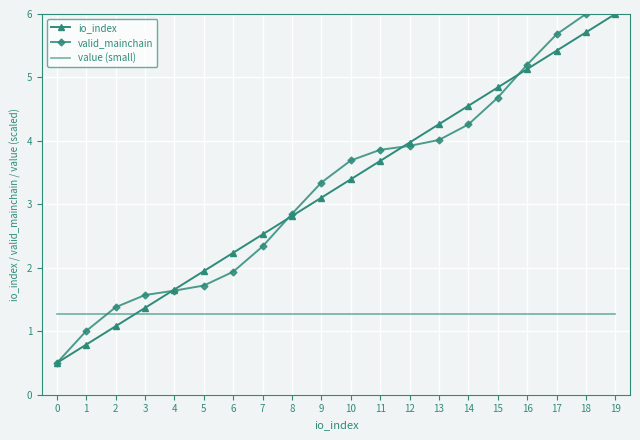

What is the spread (max minus min) of values at 4?

0.4